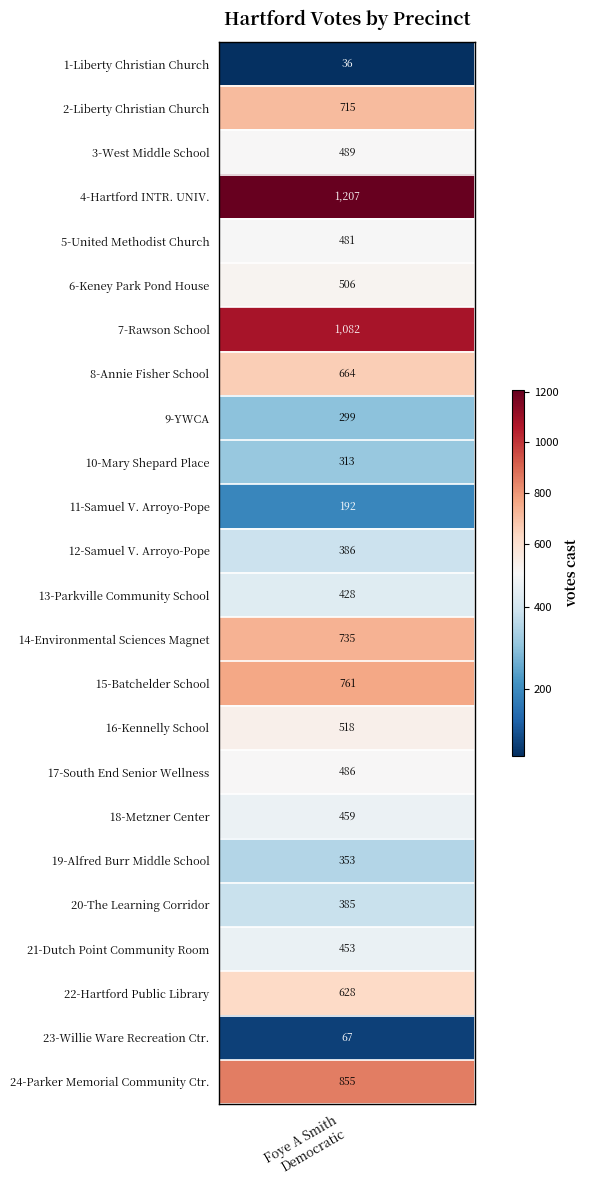

Reading left to right, list all the values displayed in this chart.

36	715	489	1207	481	506	1082	664	299	313	192	386	428	735	761	518	486	459	353	385	453	628	67	855